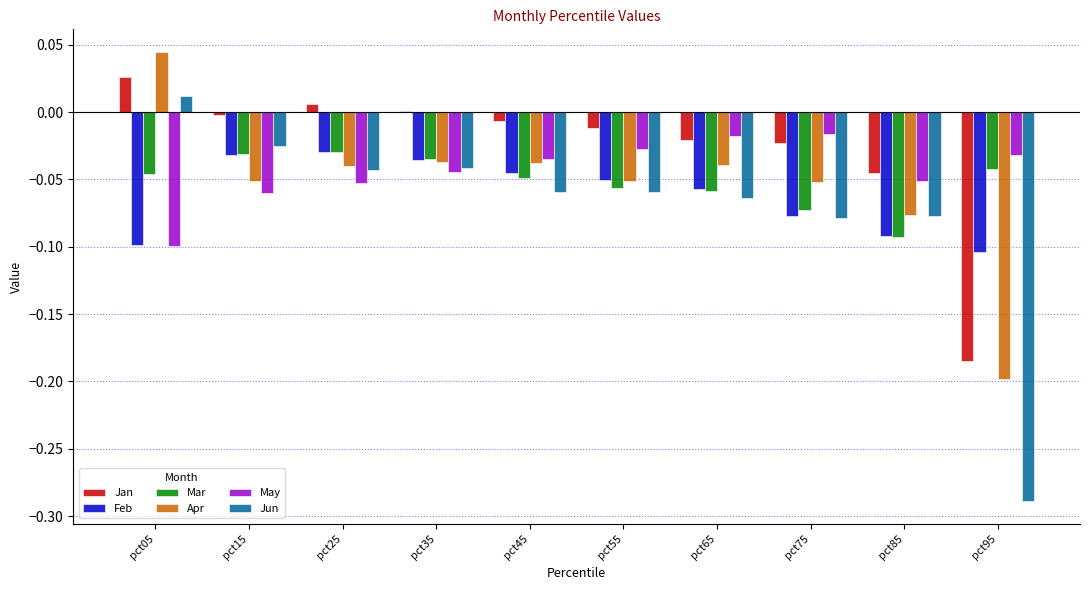

Which series has the largest total across all categories?

Jan